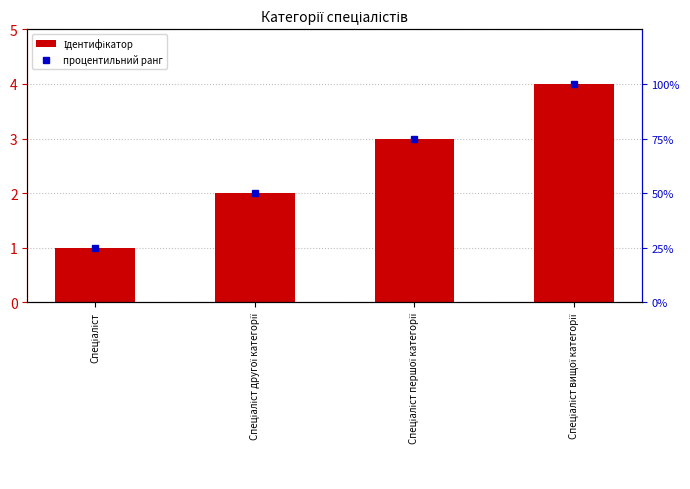

What is the smallest value displayed?

1